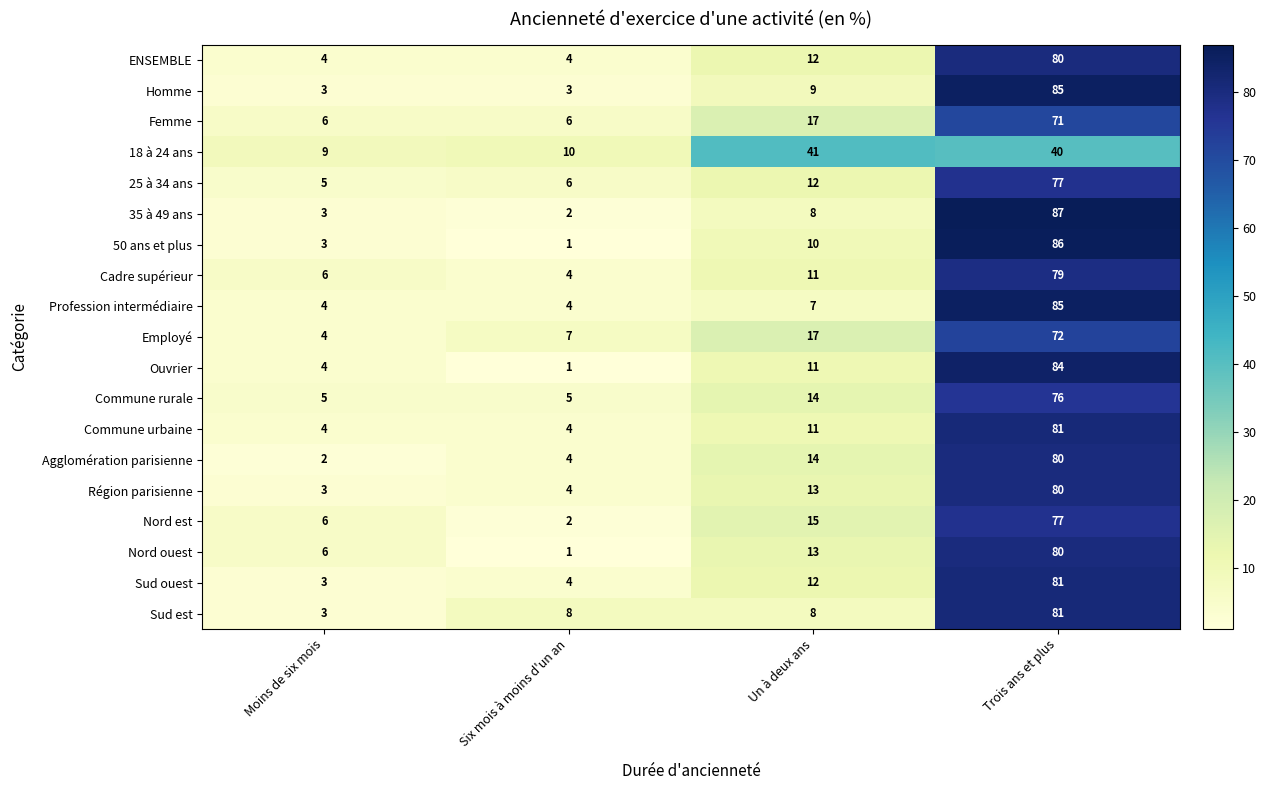

What is the average value of the Sud ouest series?

25